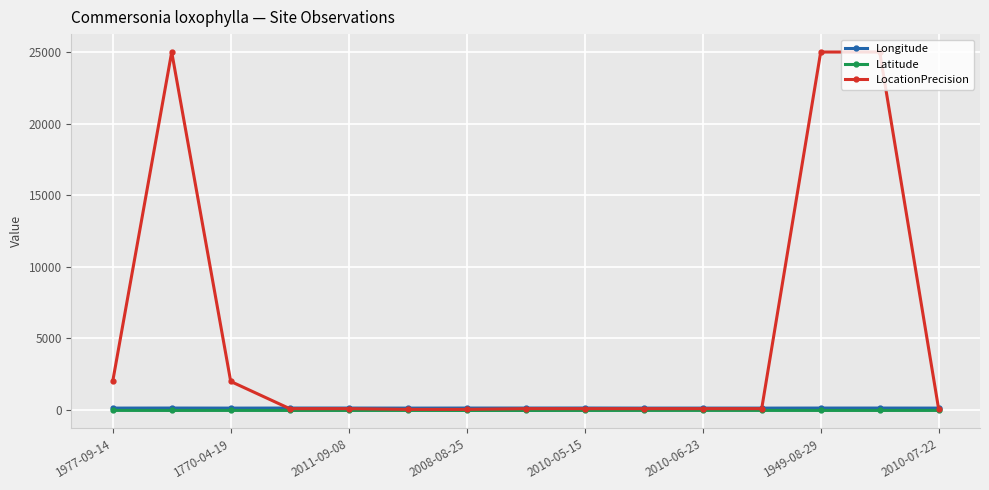

True or false: LocationPrecision has more than 0 points higher than both neighbors.

True